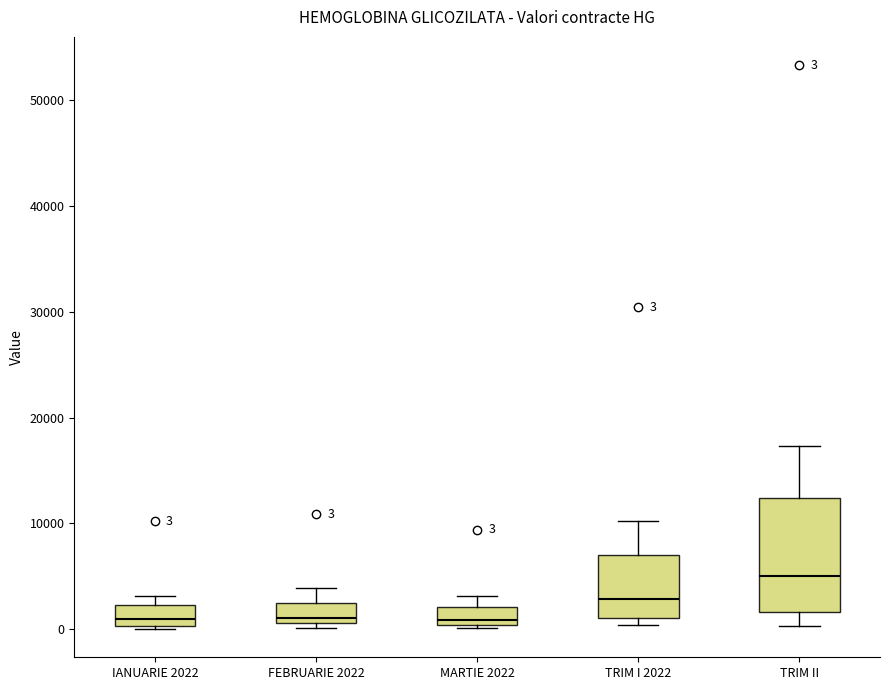

Which box's median line is the highest?

TRIM II